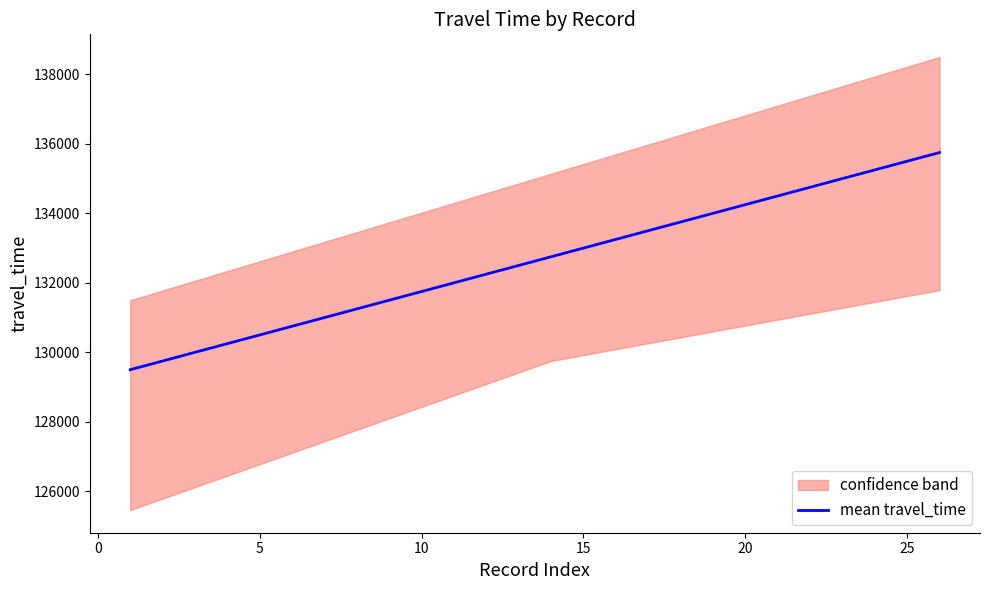

Does the chart have visible grid lines?

No